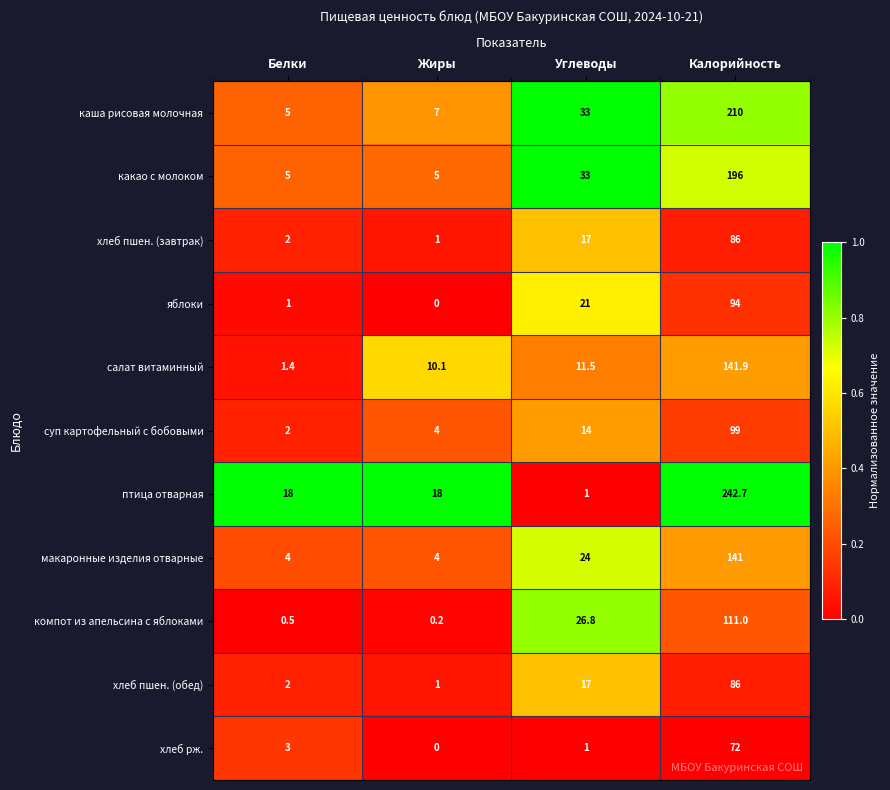

What is the difference between the second highest and minimum values in the каша рисовая молочная series?

28.0